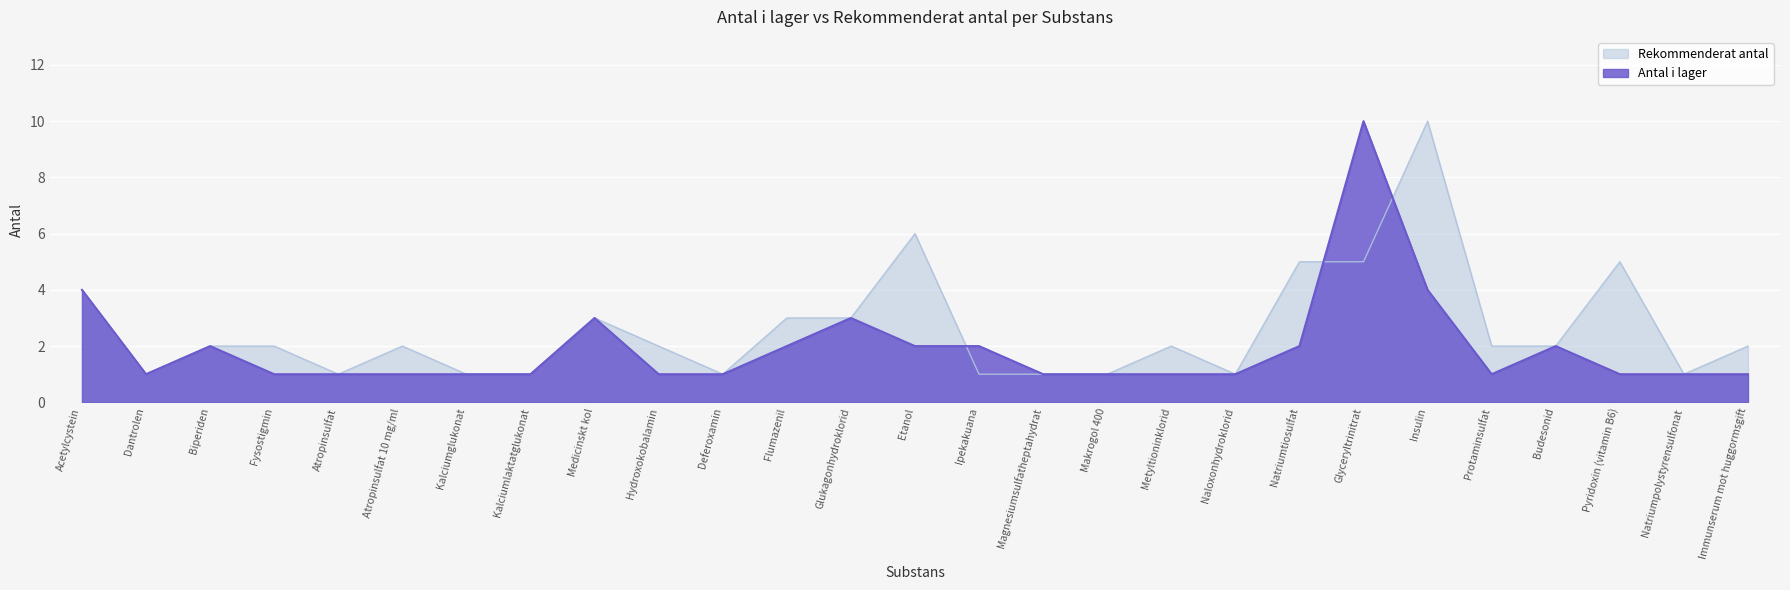

Reading left to right, extract all data points from this chart.

Antal i lager: 4	1	2	1	1	1	1	1	3	1	1	2	3	2	2	1	1	1	1	2	10	4	1	2	1	1	1
Rekommenderat antal: 4	1	2	2	1	2	1	1	3	2	1	3	3	6	1	1	1	2	1	5	5	10	2	2	5	1	2